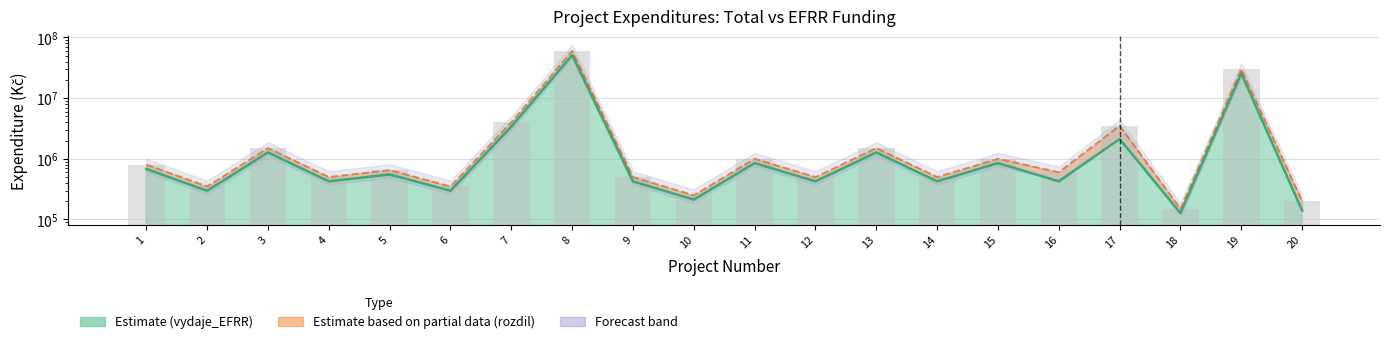

The value of Estimate (EFRR) at 2 is 297500. True or false?

True